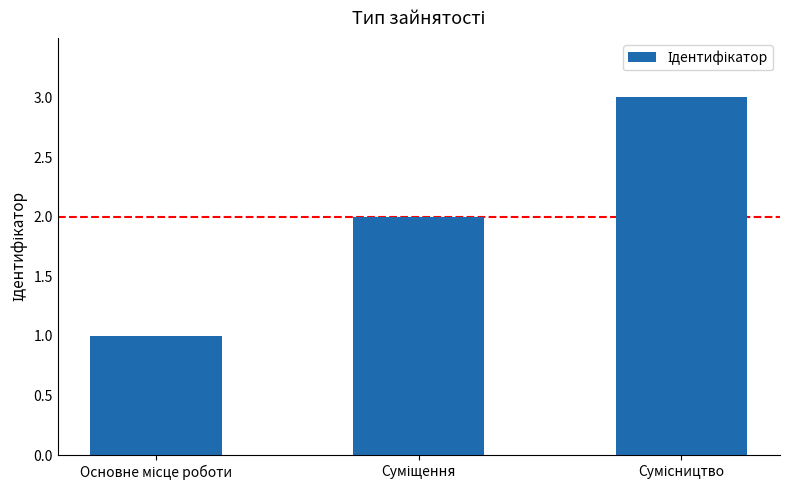

What is the maximum value shown in the chart?

3